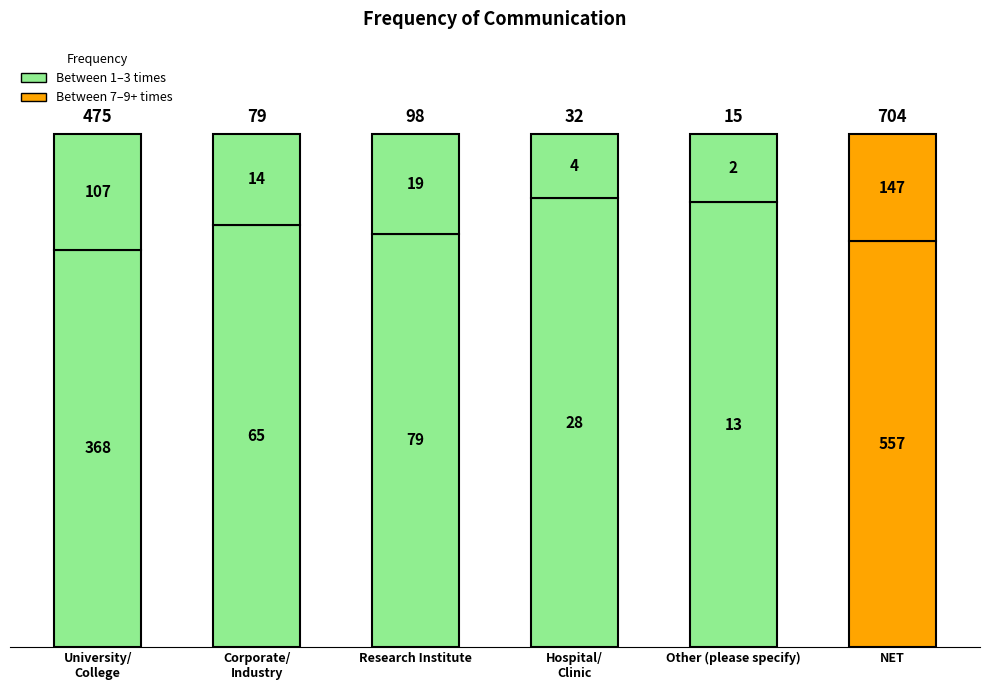

How many bars are there in total?

6